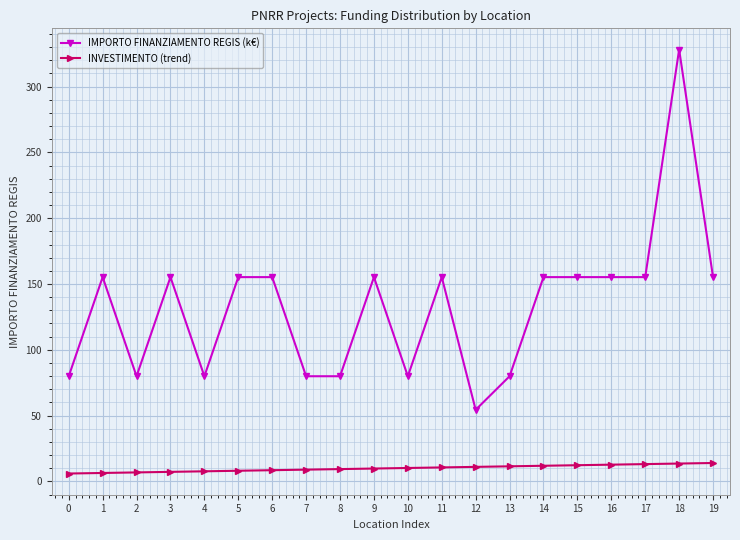

What are all the series names shown in the legend?

IMPORTO FINANZIAMENTO REGIS (k€), INVESTIMENTO (trend)